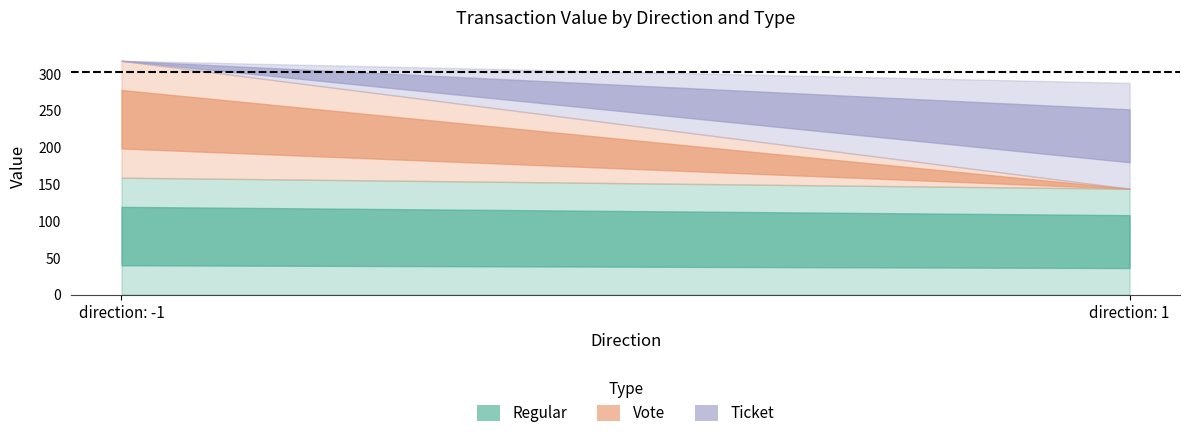

Reading left to right, extract all data points from this chart.

Regular: 158.7	143.6
Vote: 158.7	0.0
Ticket: 0.0	143.6